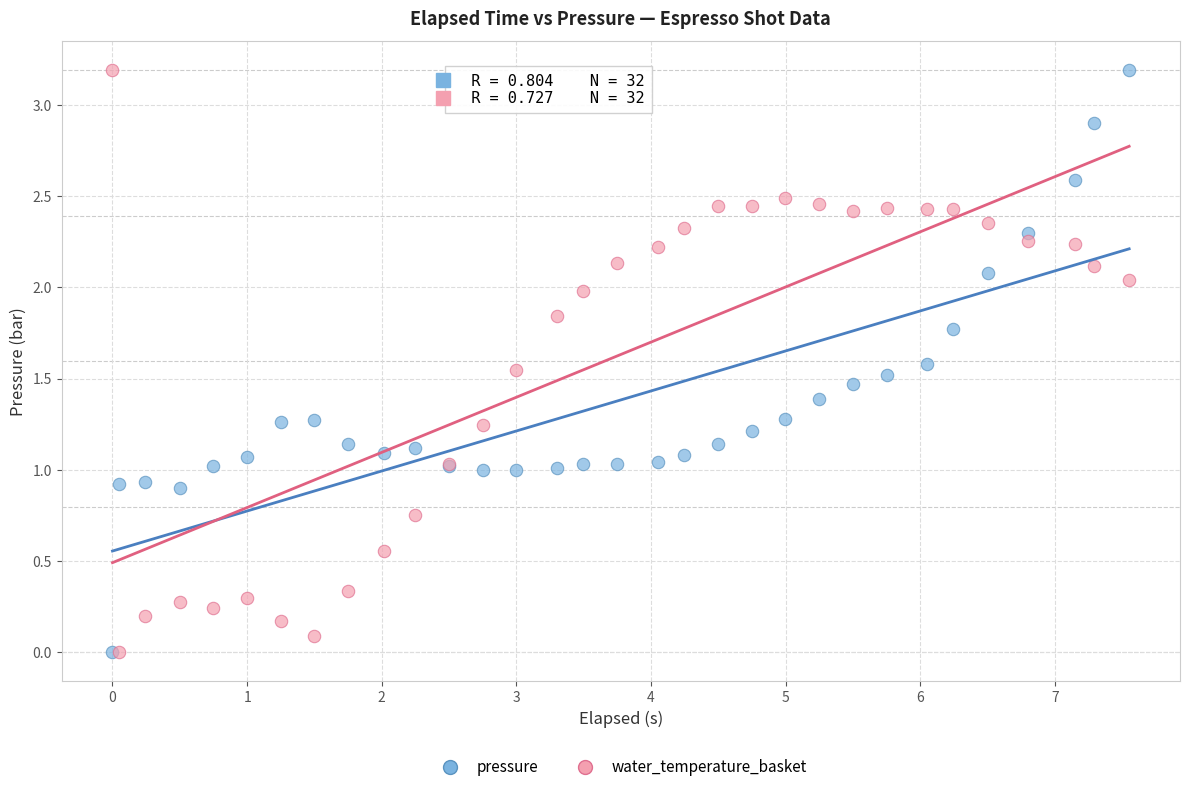

What are all the series names shown in the legend?

pressure, water_temperature_basket